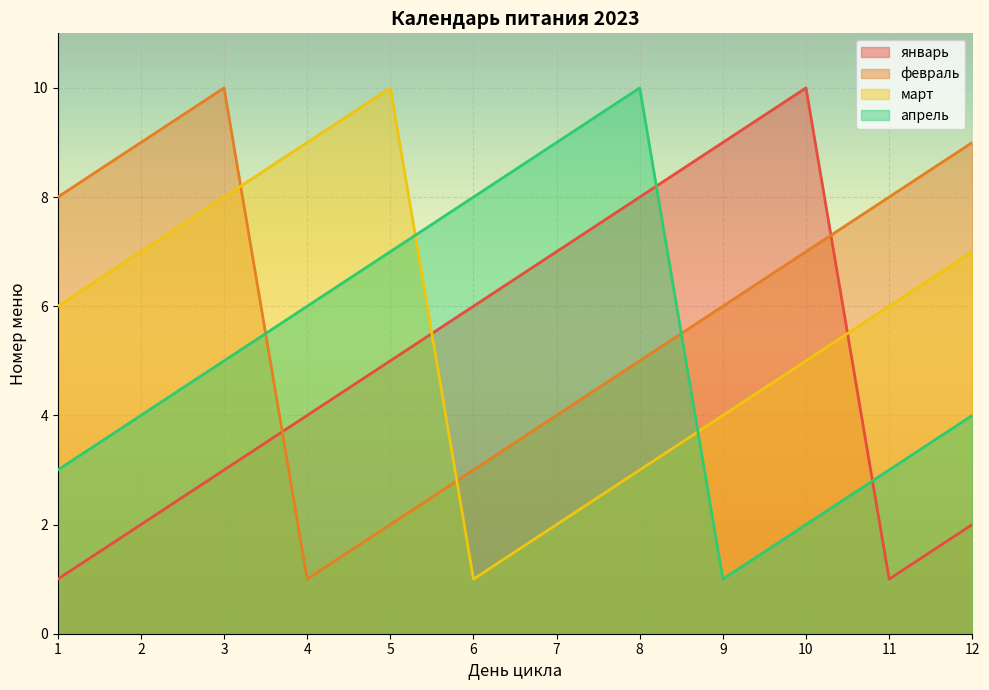

Does the chart display data point markers on the line(s)?

No